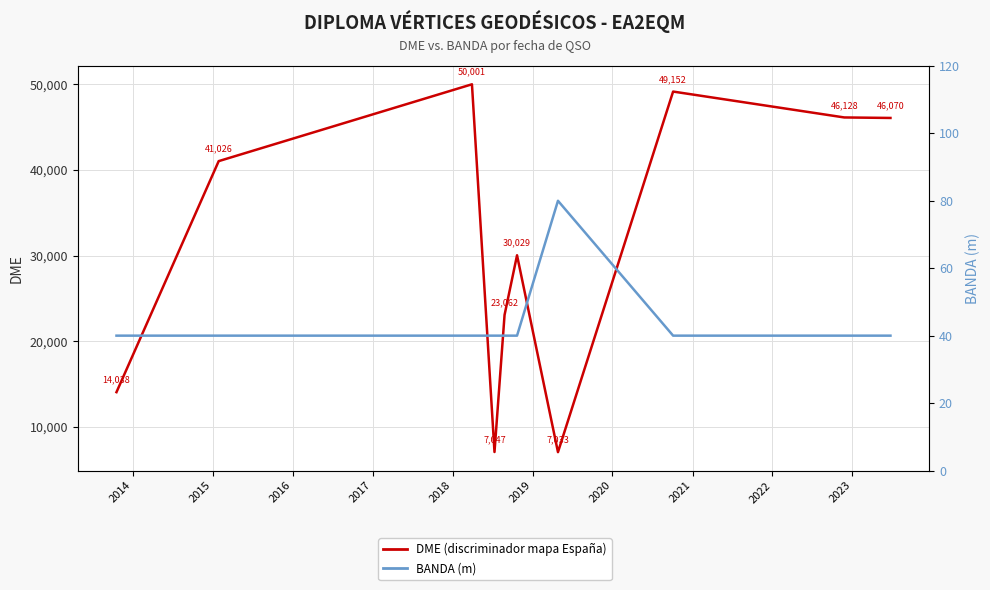

What is the sum of all DME (discriminador mapa España) values?

313586